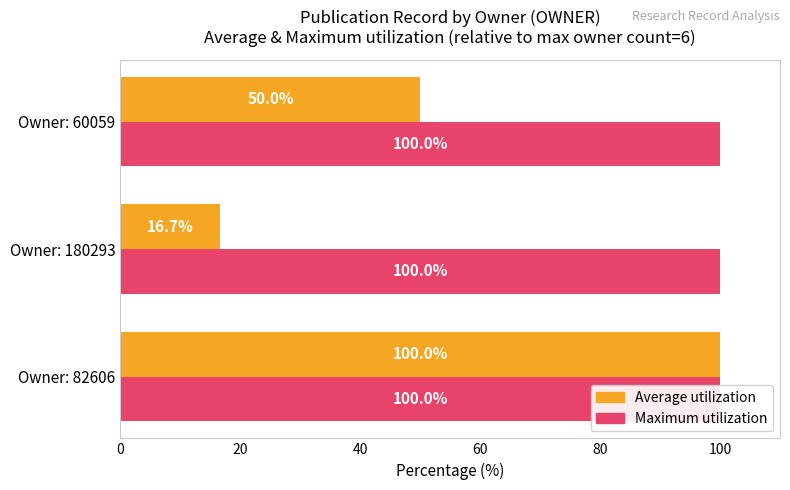

How many bars are there in each group?

2